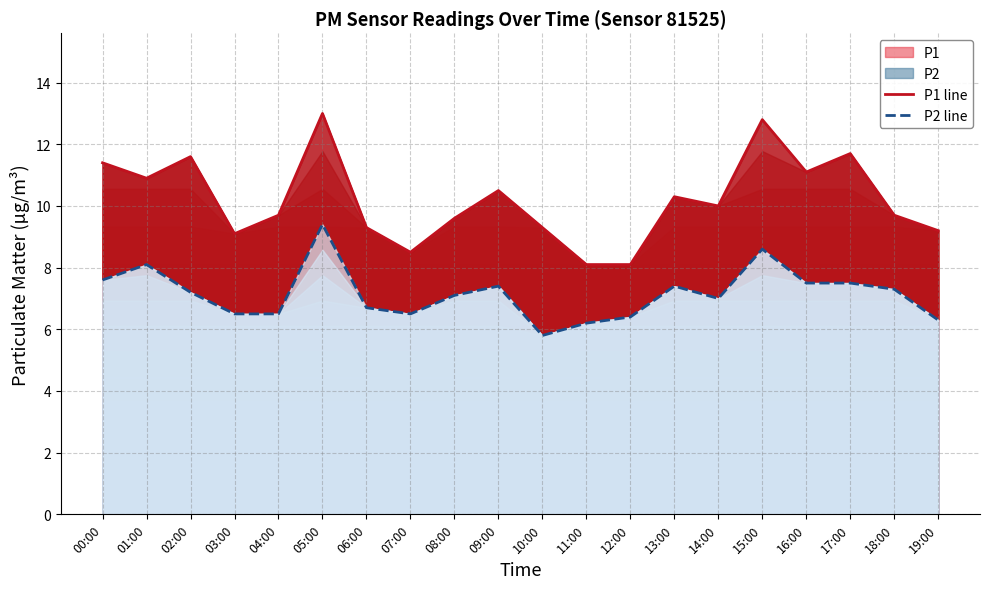

What is the greatest value displayed?

13.0